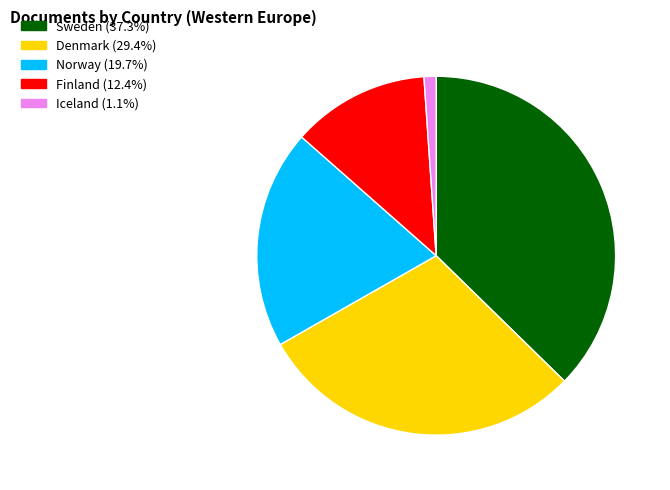

Is Finland the majority of the pie?

No